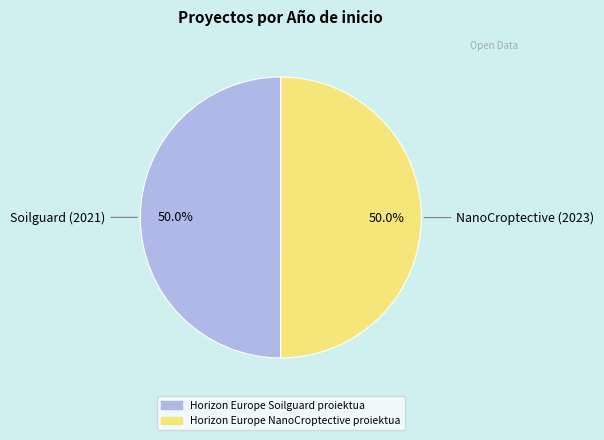

To the nearest percent, what is the average slice percentage?

50%